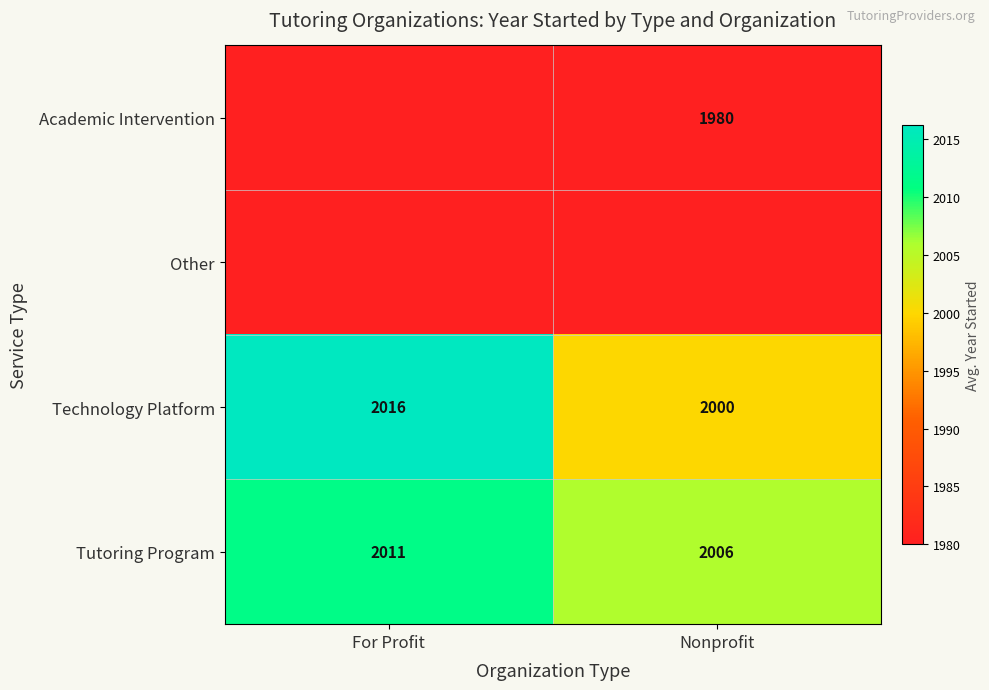

List the labels in order of Tutoring Program value, smallest first.

Nonprofit, For Profit